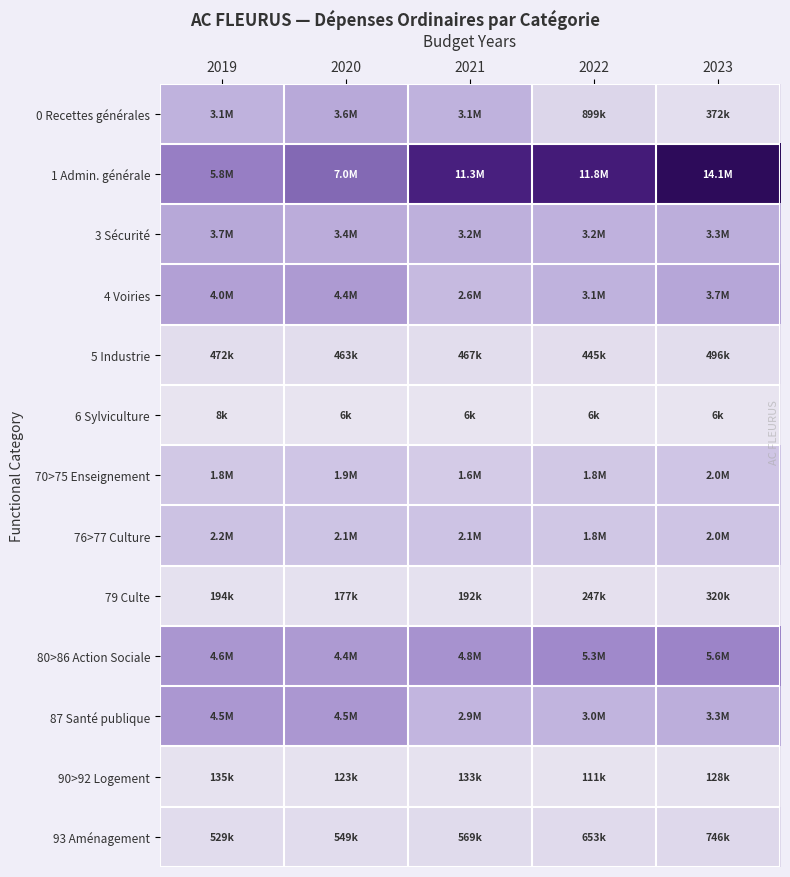

Reading right to left, extract all data points from this chart.

0 Recettes générales: 2023=371803.9	2022=898733.7	2021=3090642.6	2020=3618534.6	2019=3089022.8
1 Admin. générale: 2023=14069182.4	2022=11805962.2	2021=11324330.8	2020=7029699.2	2019=5846203.1
3 Sécurité: 2023=3347421.4	2022=3167666.2	2021=3203976.2	2020=3431669.6	2019=3654462.6
4 Voiries: 2023=3743591.3	2022=3111941.2	2021=2647200.6	2020=4372974.9	2019=4034599.3
5 Industrie: 2023=496474.5	2022=444970.2	2021=466733.2	2020=463443.3	2019=471807.4
6 Sylviculture: 2023=6000.0	2022=6000.0	2021=6000.0	2020=6000.0	2019=8400.0
70>75 Enseignement: 2023=1980467.1	2022=1770924.9	2021=1589407.0	2020=1935118.3	2019=1813106.9
76>77 Culture: 2023=2024251.6	2022=1839201.4	2021=2143501.0	2020=2087102.8	2019=2172281.0
79 Culte: 2023=320300.5	2022=246711.0	2021=192030.3	2020=177067.8	2019=193595.1
80>86 Action Sociale: 2023=5551642.7	2022=5278338.4	2021=4761513.4	2020=4388653.4	2019=4612304.0
87 Santé publique: 2023=3321745.9	2022=3012968.3	2021=2935677.5	2020=4538053.2	2019=4533461.9
90>92 Logement: 2023=128409.7	2022=110996.4	2021=133065.2	2020=123398.6	2019=134550.9
93 Aménagement: 2023=746104.0	2022=653230.5	2021=568858.8	2020=548838.2	2019=528683.5